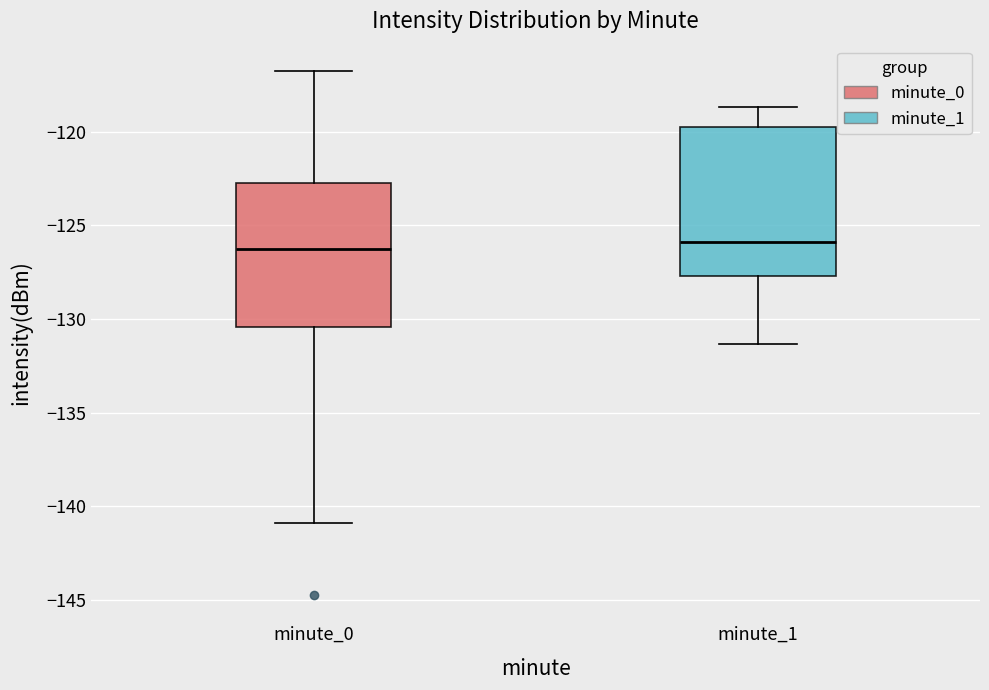

Reading left to right, read every box against the y-axis: the position of its median line, the range the box covers, and the ends of its whiskers. The values are not printed on the chart, so give them approximately, as read against the axis.

minute_0: median -126.0, box -130.5 to -122.5, whiskers -141.0 to -116.5
minute_1: median -126.0, box -127.5 to -119.5, whiskers -131.5 to -118.5